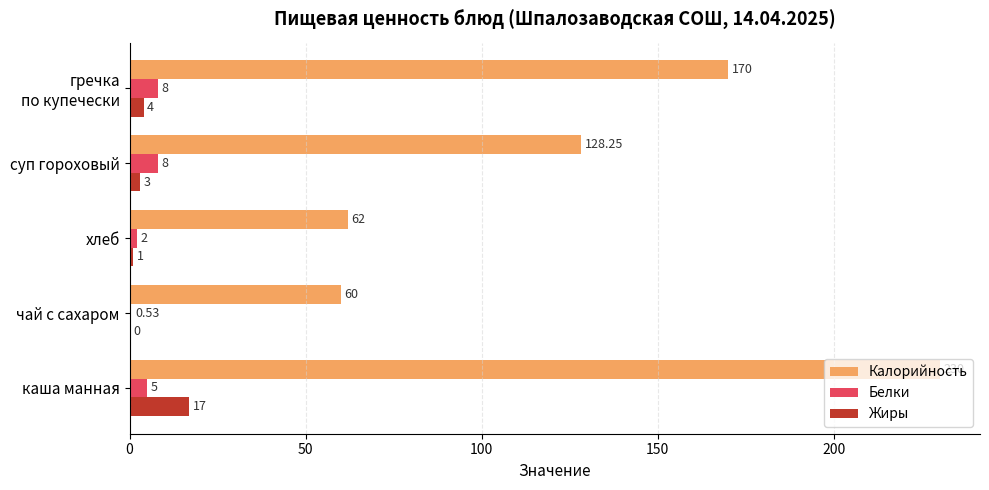

Count the number of data series in this chart.

3